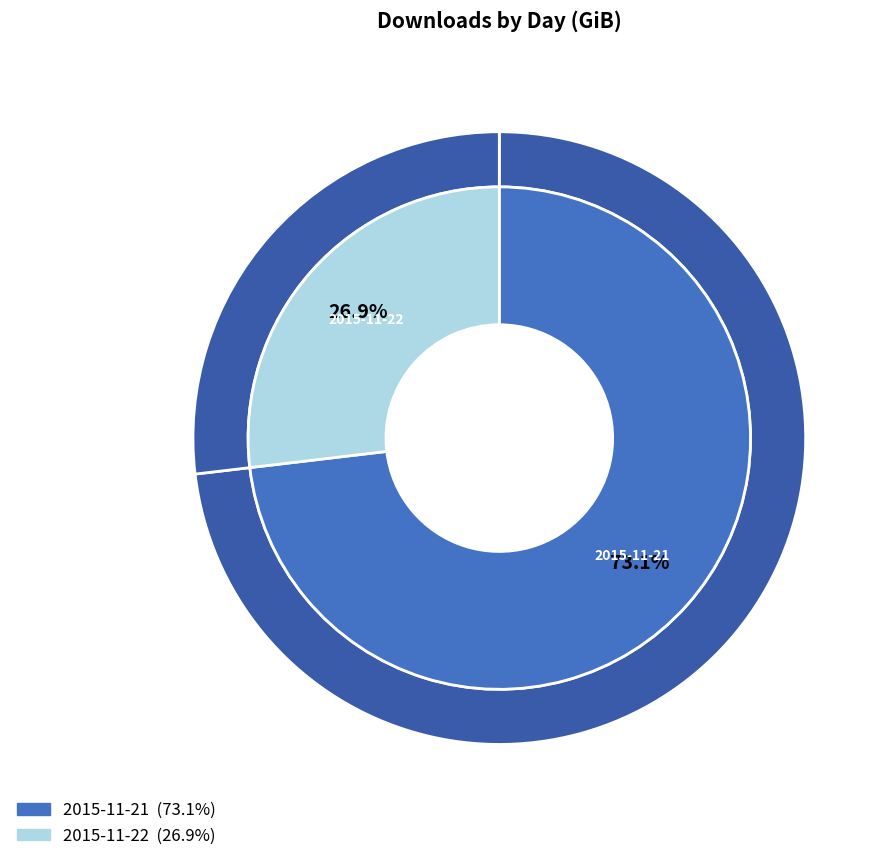

What is the change in value from 2015-11-21 to 2015-11-22?

-803.1